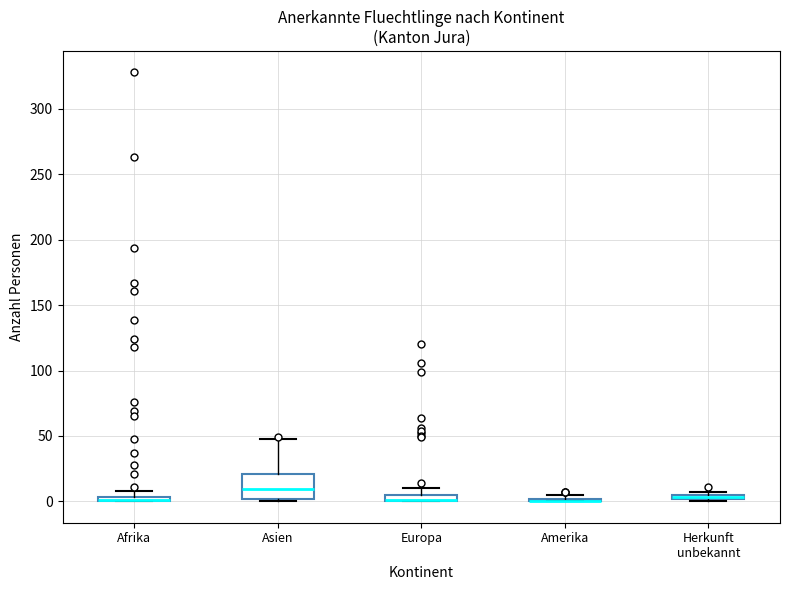

Comparing the boxes themselves (not the whiskers), which one is the tallest?

Asien